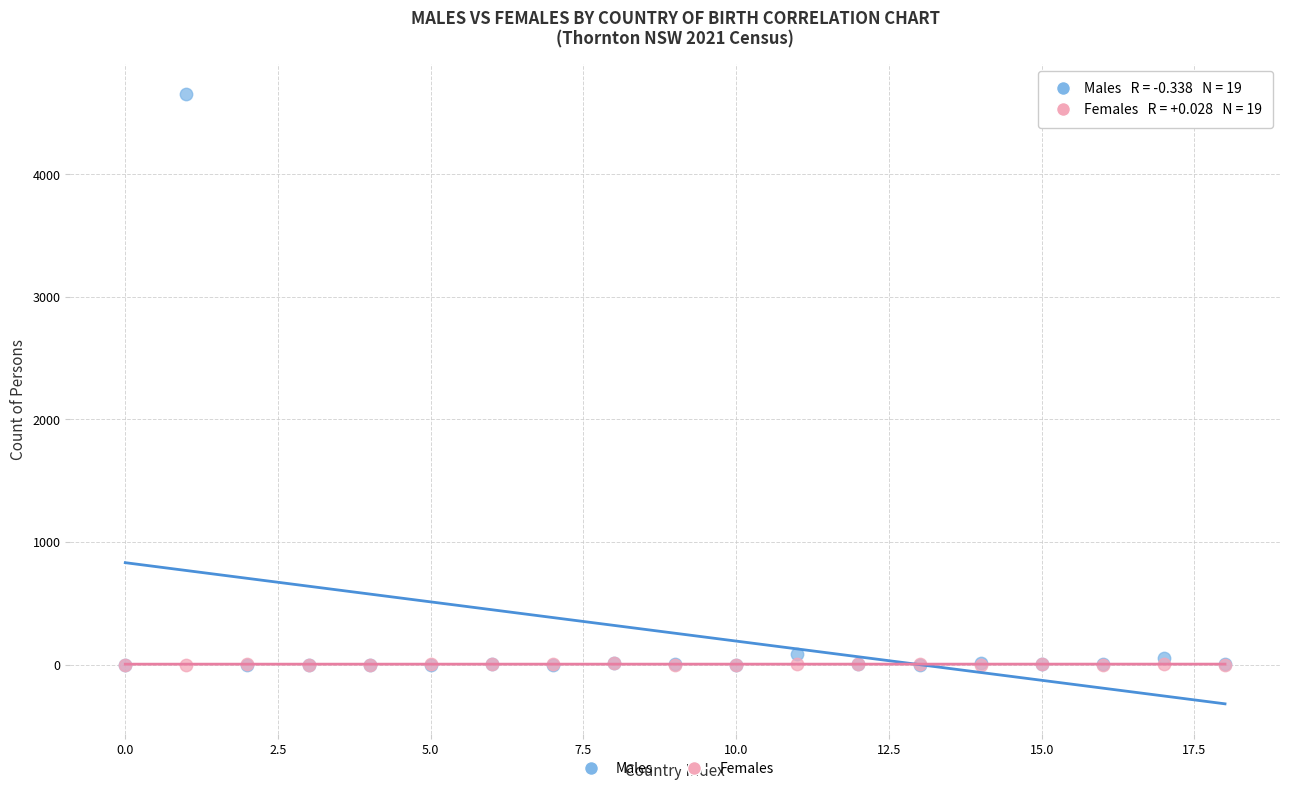

What are all the series names shown in the legend?

Males, Females